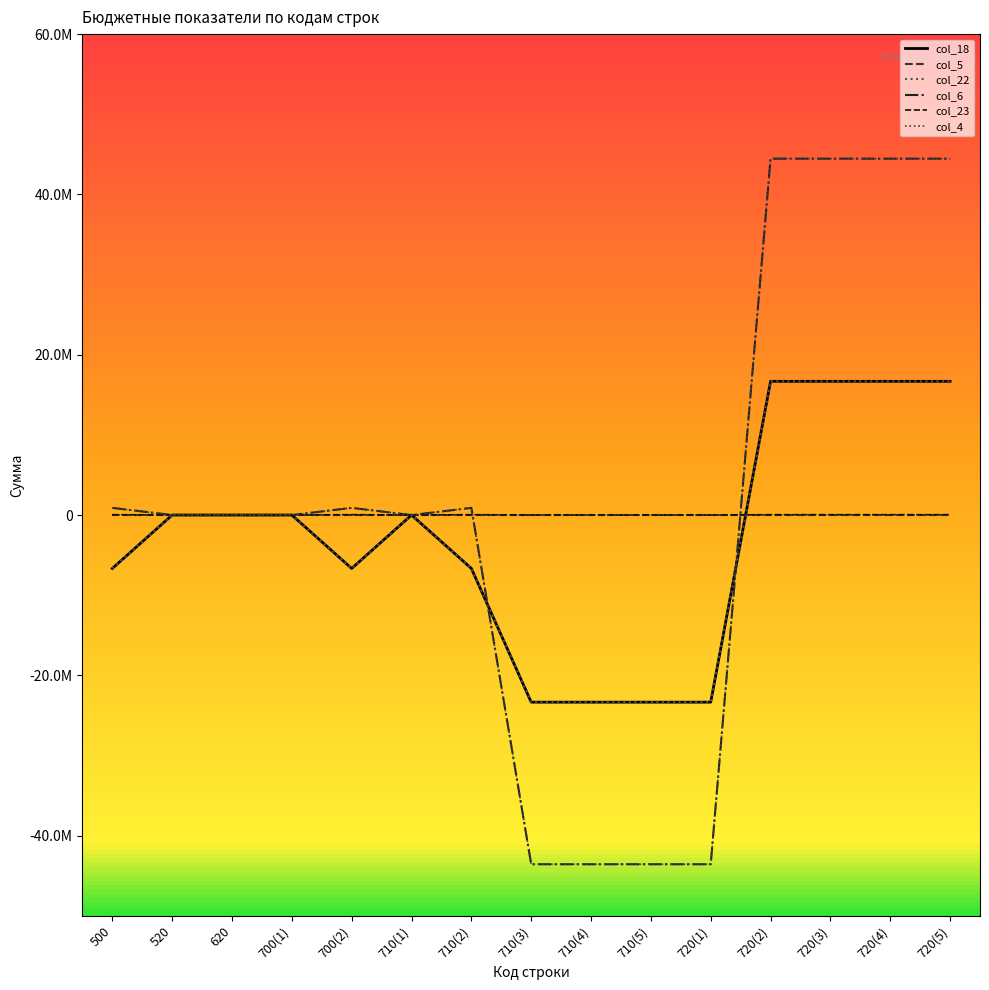

True or false: col_6 has more than 2 interior local peaks.

False